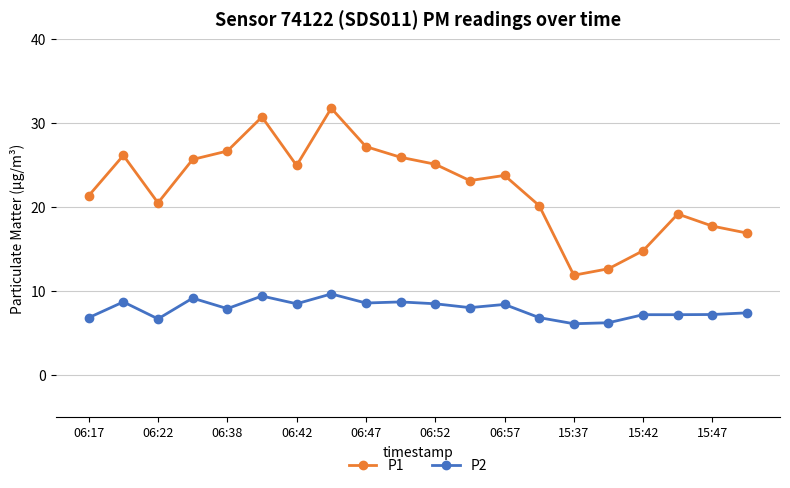

Does the chart have visible grid lines?

Yes